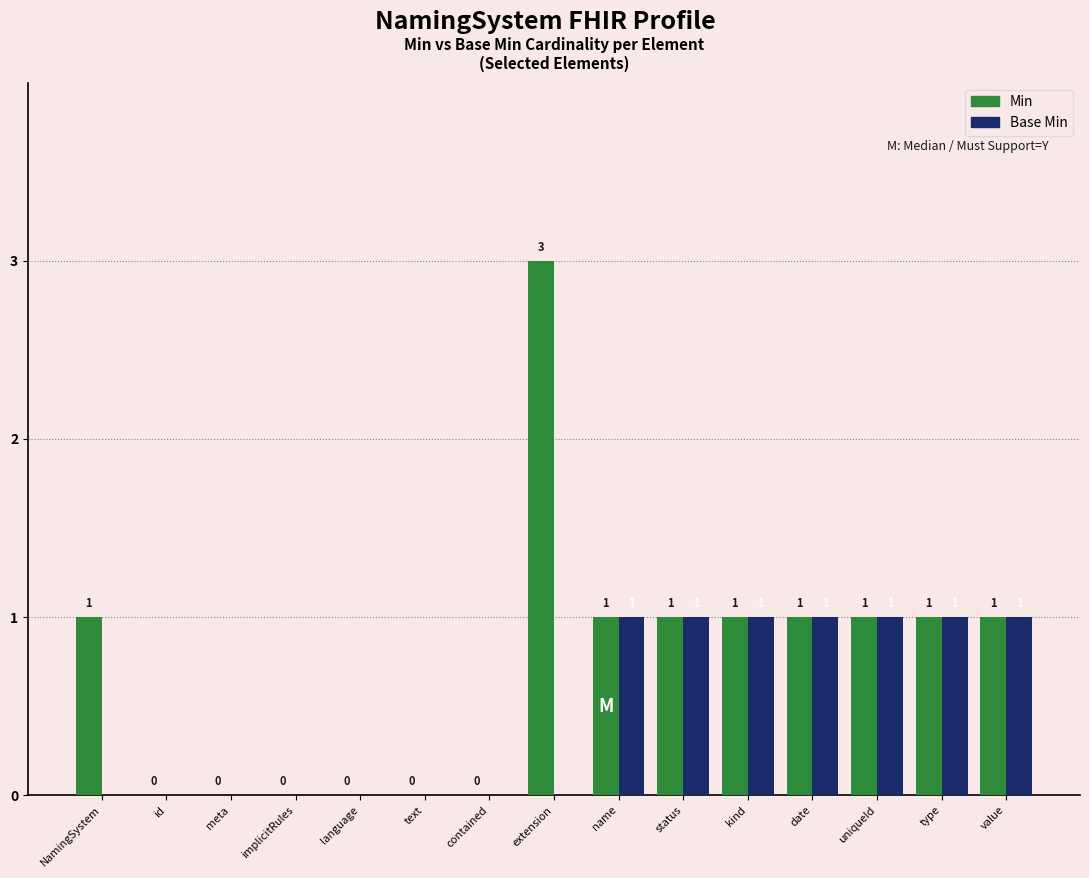

Which series has the largest total across all categories?

Min